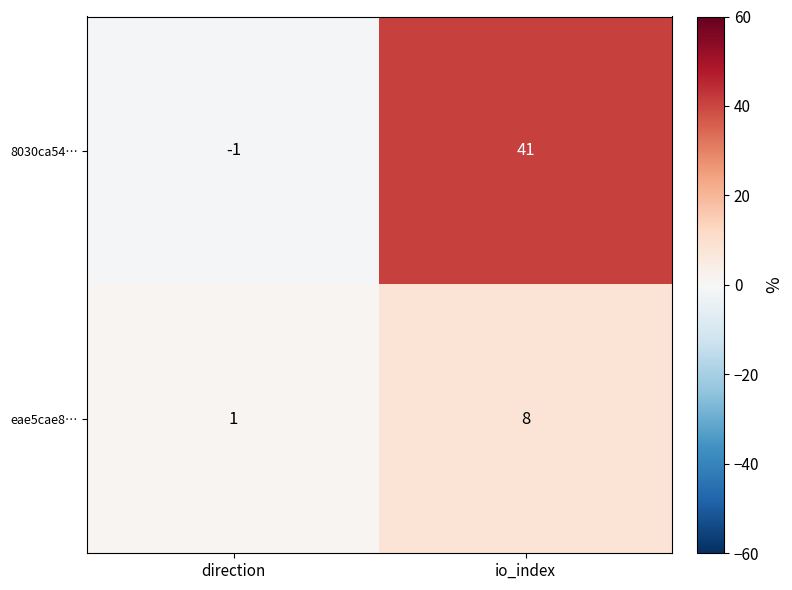

The eae5cae8… series shows 1 at direction. True or false?

True